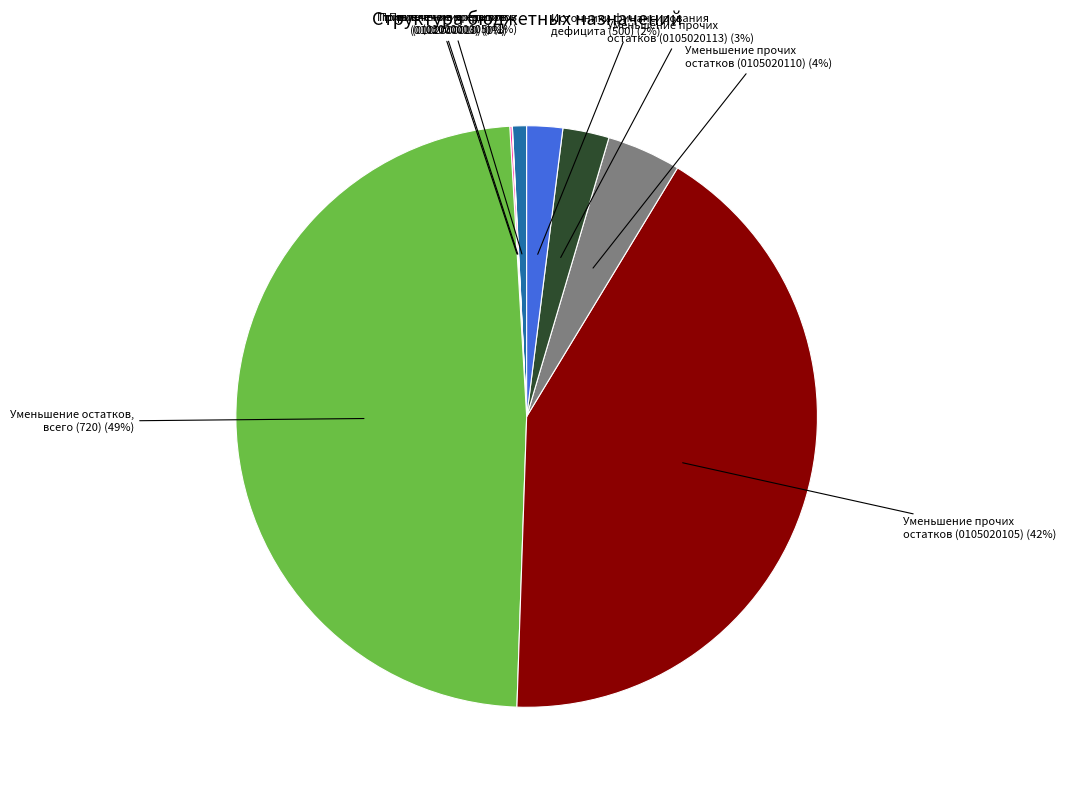

Is there a majority slice in this chart?

No